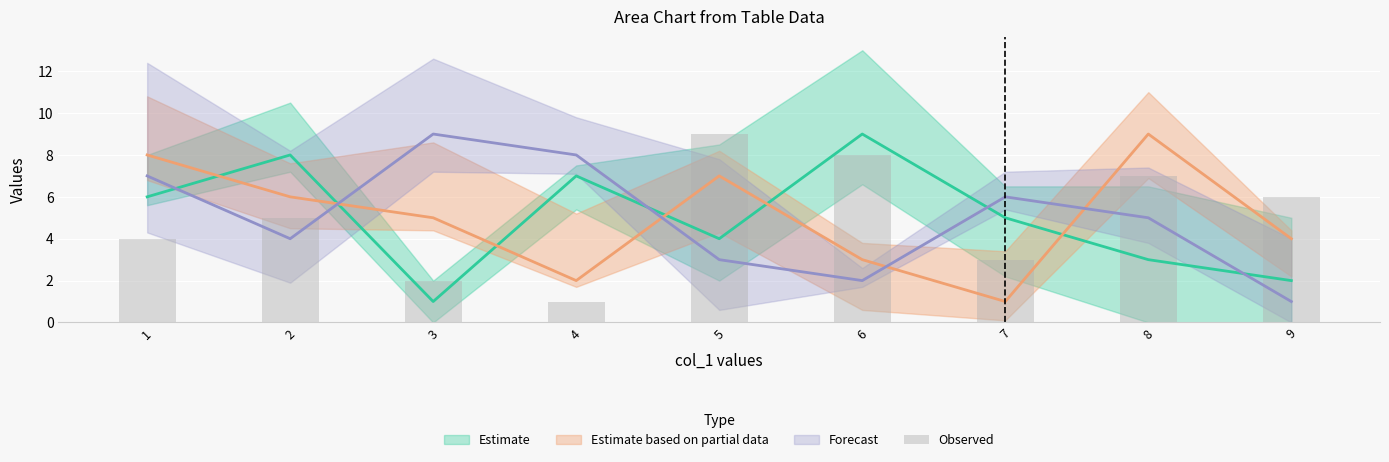

What is the ratio of the value at 1 to the value at 9?

0.7